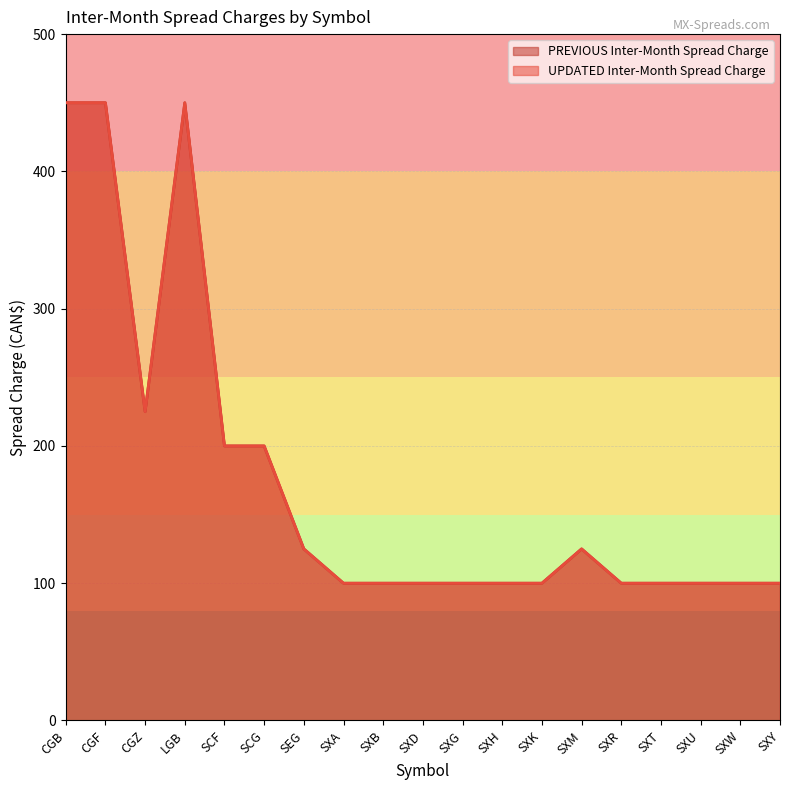

Rank the categories by UPDATED Inter-Month Spread Charge value from highest to lowest.

CGB, CGF, LGB, CGZ, SCF, SCG, SEG, SXM, SXA, SXB, SXD, SXG, SXH, SXK, SXR, SXT, SXU, SXW, SXY